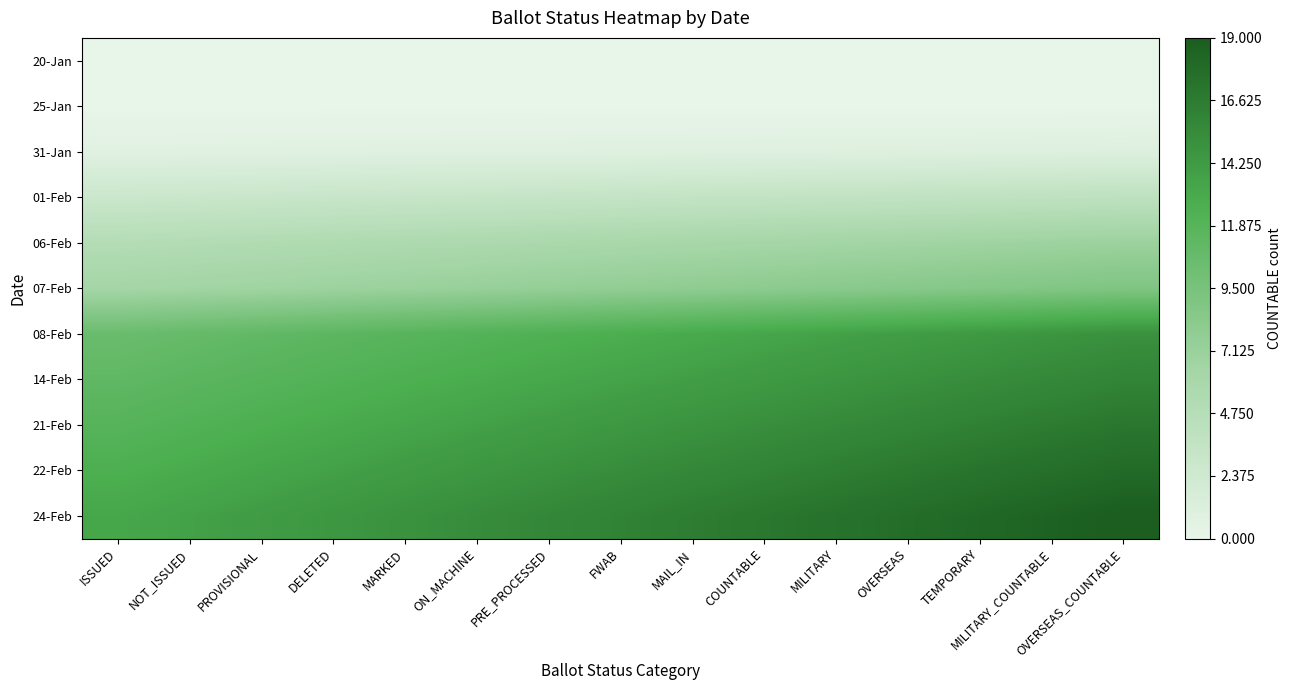

Reading left to right, transcribe all the data shown in this chart.

20-Jan: ISSUED=0.0	NOT_ISSUED=0.0	PROVISIONAL=0.0	DELETED=0.0	MARKED=0.0	ON_MACHINE=0.0	PRE_PROCESSED=0.0	FWAB=0.0	MAIL_IN=0.0	COUNTABLE=0.0	MILITARY=0.0	OVERSEAS=0.0	TEMPORARY=0.0	MILITARY_COUNTABLE=0.0	OVERSEAS_COUNTABLE=0.0
25-Jan: ISSUED=0.0	NOT_ISSUED=0.0	PROVISIONAL=0.0	DELETED=0.0	MARKED=0.0	ON_MACHINE=0.0	PRE_PROCESSED=0.0	FWAB=0.0	MAIL_IN=0.0	COUNTABLE=0.0	MILITARY=0.0	OVERSEAS=0.0	TEMPORARY=0.0	MILITARY_COUNTABLE=0.0	OVERSEAS_COUNTABLE=0.0
31-Jan: ISSUED=0.7	NOT_ISSUED=0.7	PROVISIONAL=0.7	DELETED=0.8	MARKED=0.8	ON_MACHINE=0.8	PRE_PROCESSED=0.8	FWAB=0.8	MAIL_IN=0.9	COUNTABLE=0.9	MILITARY=0.9	OVERSEAS=0.9	TEMPORARY=1.0	MILITARY_COUNTABLE=1.0	OVERSEAS_COUNTABLE=1.0
01-Feb: ISSUED=2.8	NOT_ISSUED=2.9	PROVISIONAL=3.0	DELETED=3.1	MARKED=3.1	ON_MACHINE=3.2	PRE_PROCESSED=3.3	FWAB=3.4	MAIL_IN=3.5	COUNTABLE=3.6	MILITARY=3.7	OVERSEAS=3.7	TEMPORARY=3.8	MILITARY_COUNTABLE=3.9	OVERSEAS_COUNTABLE=4.0
06-Feb: ISSUED=4.9	NOT_ISSUED=5.0	PROVISIONAL=5.2	DELETED=5.3	MARKED=5.5	ON_MACHINE=5.6	PRE_PROCESSED=5.8	FWAB=6.0	MAIL_IN=6.1	COUNTABLE=6.2	MILITARY=6.4	OVERSEAS=6.5	TEMPORARY=6.7	MILITARY_COUNTABLE=6.8	OVERSEAS_COUNTABLE=7.0
07-Feb: ISSUED=6.3	NOT_ISSUED=6.5	PROVISIONAL=6.7	DELETED=6.9	MARKED=7.1	ON_MACHINE=7.3	PRE_PROCESSED=7.5	FWAB=7.6	MAIL_IN=7.8	COUNTABLE=8.0	MILITARY=8.2	OVERSEAS=8.4	TEMPORARY=8.6	MILITARY_COUNTABLE=8.8	OVERSEAS_COUNTABLE=9.0
08-Feb: ISSUED=10.5	NOT_ISSUED=10.8	PROVISIONAL=11.1	DELETED=11.5	MARKED=11.8	ON_MACHINE=12.1	PRE_PROCESSED=12.4	FWAB=12.8	MAIL_IN=13.1	COUNTABLE=13.4	MILITARY=13.7	OVERSEAS=14.0	TEMPORARY=14.4	MILITARY_COUNTABLE=14.7	OVERSEAS_COUNTABLE=15.0
14-Feb: ISSUED=11.2	NOT_ISSUED=11.5	PROVISIONAL=11.9	DELETED=12.2	MARKED=12.6	ON_MACHINE=12.9	PRE_PROCESSED=13.3	FWAB=13.6	MAIL_IN=13.9	COUNTABLE=14.3	MILITARY=14.6	OVERSEAS=15.0	TEMPORARY=15.3	MILITARY_COUNTABLE=15.7	OVERSEAS_COUNTABLE=16.0
21-Feb: ISSUED=11.9	NOT_ISSUED=12.3	PROVISIONAL=12.6	DELETED=13.0	MARKED=13.4	ON_MACHINE=13.7	PRE_PROCESSED=14.1	FWAB=14.4	MAIL_IN=14.8	COUNTABLE=15.2	MILITARY=15.5	OVERSEAS=15.9	TEMPORARY=16.3	MILITARY_COUNTABLE=16.6	OVERSEAS_COUNTABLE=17.0
22-Feb: ISSUED=12.6	NOT_ISSUED=13.0	PROVISIONAL=13.4	DELETED=13.8	MARKED=14.1	ON_MACHINE=14.5	PRE_PROCESSED=14.9	FWAB=15.3	MAIL_IN=15.7	COUNTABLE=16.1	MILITARY=16.5	OVERSEAS=16.8	TEMPORARY=17.2	MILITARY_COUNTABLE=17.6	OVERSEAS_COUNTABLE=18.0
24-Feb: ISSUED=13.3	NOT_ISSUED=13.7	PROVISIONAL=14.1	DELETED=14.5	MARKED=14.9	ON_MACHINE=15.3	PRE_PROCESSED=15.7	FWAB=16.1	MAIL_IN=16.6	COUNTABLE=17.0	MILITARY=17.4	OVERSEAS=17.8	TEMPORARY=18.2	MILITARY_COUNTABLE=18.6	OVERSEAS_COUNTABLE=19.0